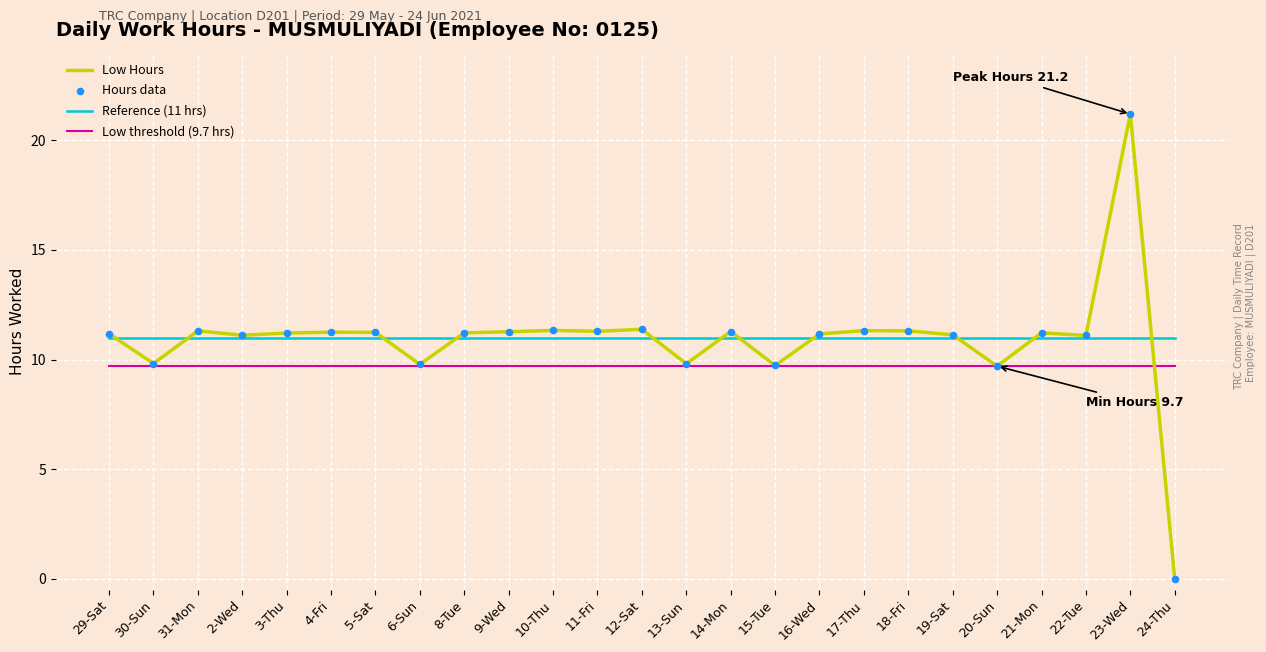

What is the total value across all series at 3-Thu?

31.9